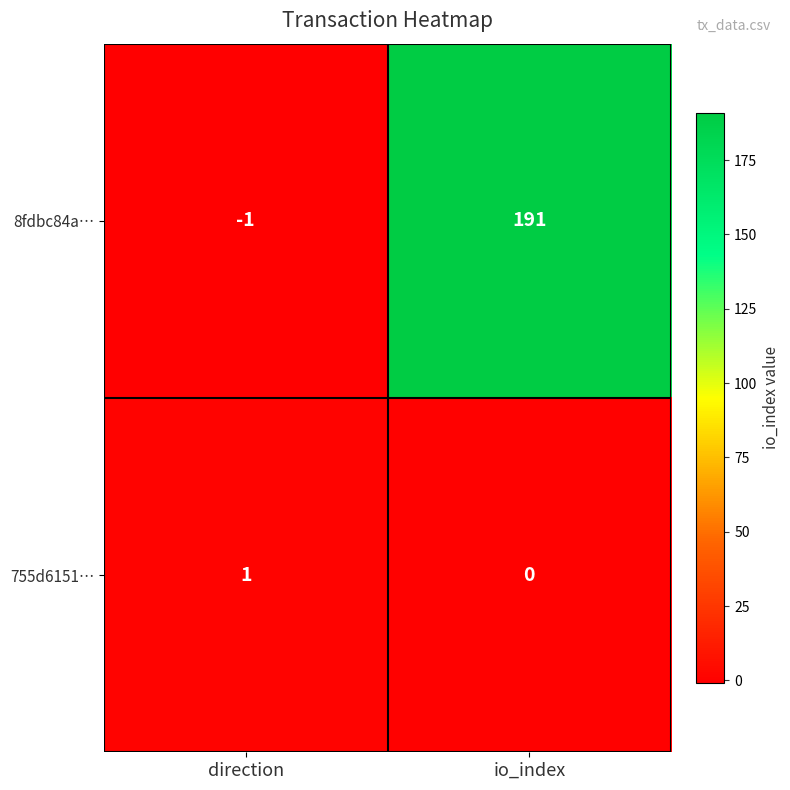

Which series has the largest total across all categories?

8fdbc84a…